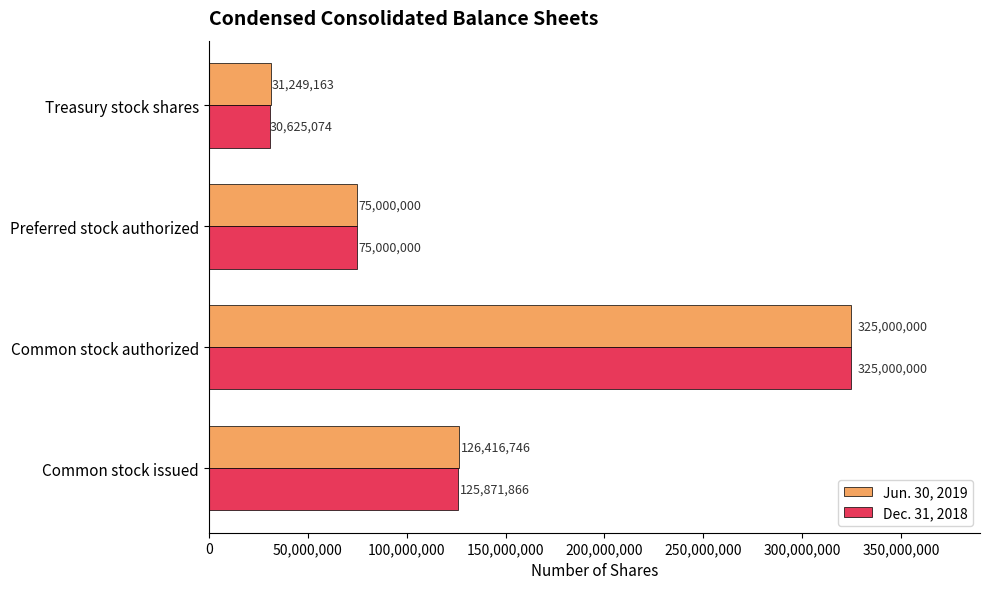

What is the difference between the maximum and minimum values in the Jun. 30, 2019 series?

293750837